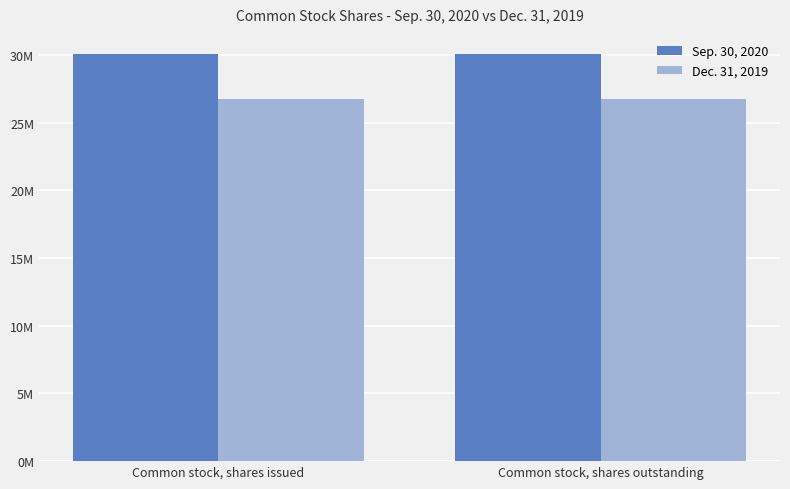

Which series has the largest range (max minus min)?

Sep. 30, 2020